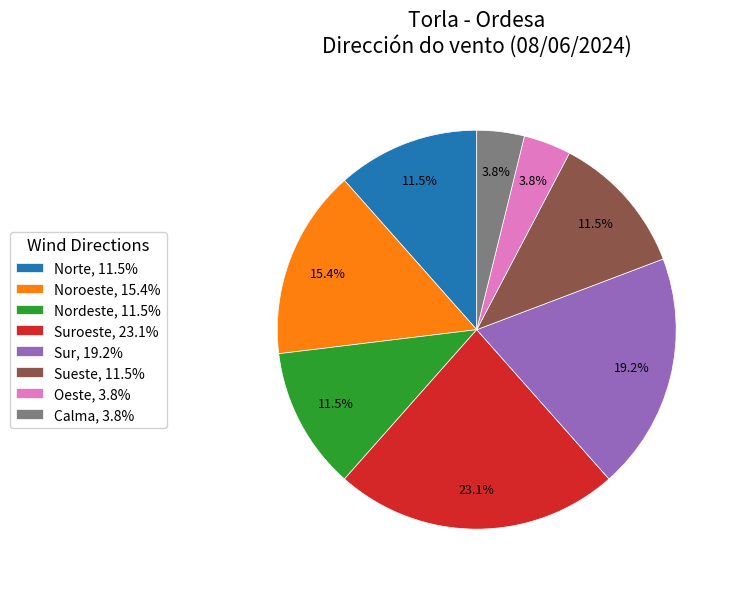

What is the ratio of the value at Nordeste, 11.5% to the value at Oeste, 3.8%?

3.0